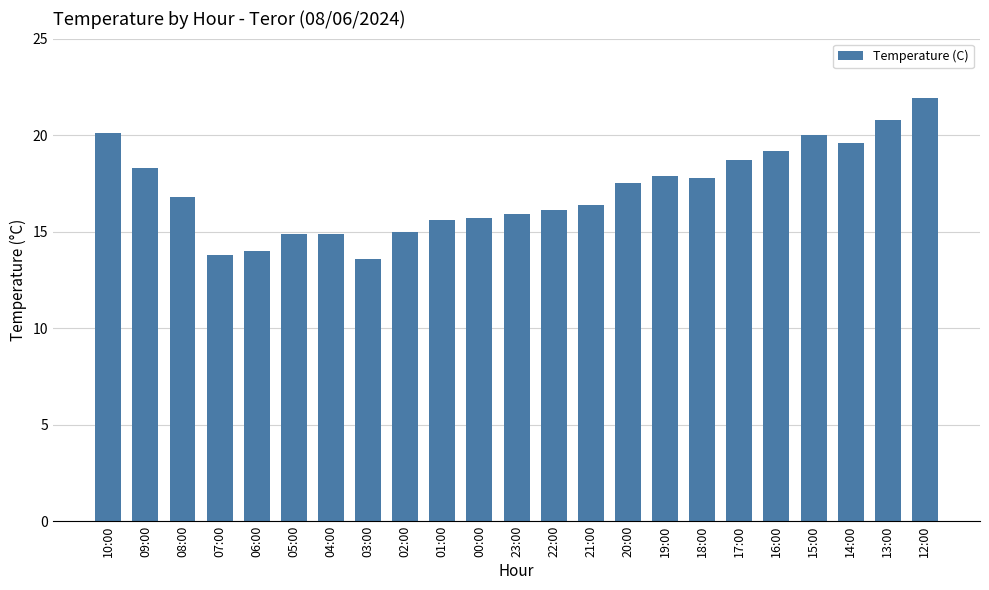

How many bars are there in total?

23